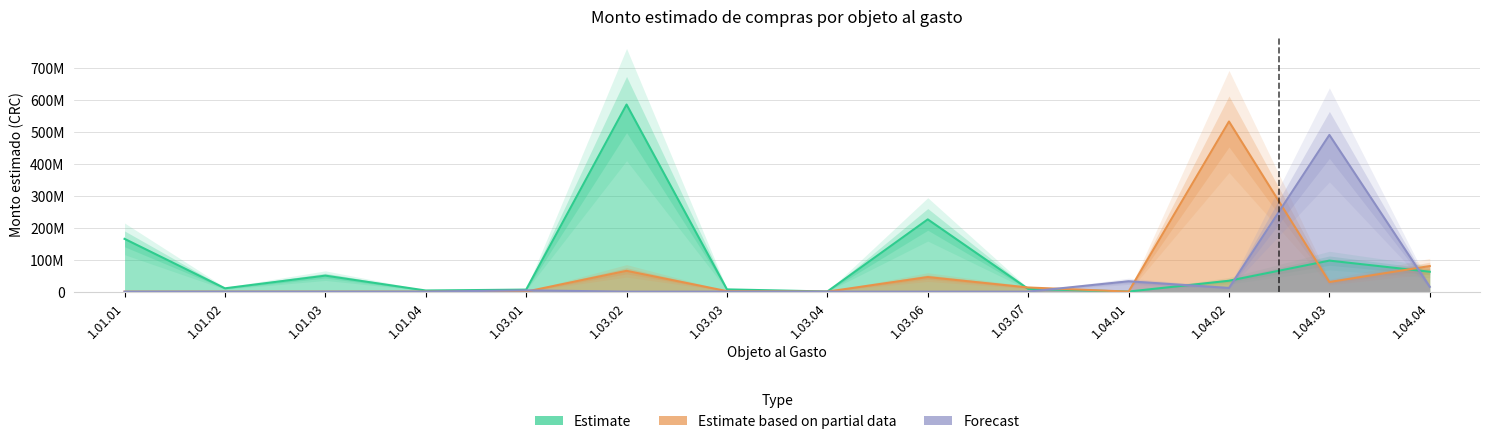

How many times do Estimate and Forecast cross each other?

4